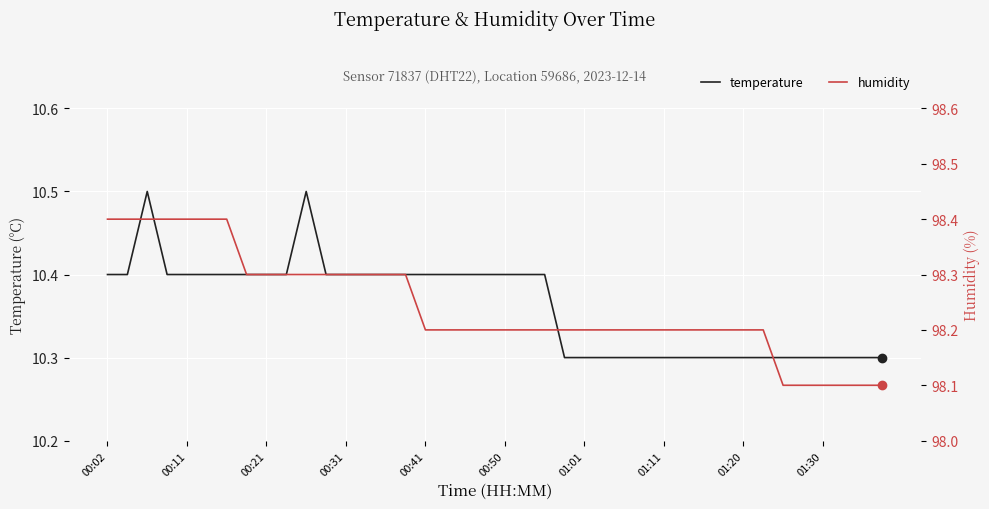

Reading left to right, what are all the values shown in this chart?

temperature: 10.4	10.4	10.5	10.4	10.4	10.4	10.4	10.4	10.4	10.4	10.5	10.4	10.4	10.4	10.4	10.4	10.4	10.4	10.4	10.4	10.4	10.4	10.4	10.3	10.3	10.3	10.3	10.3	10.3	10.3	10.3	10.3	10.3	10.3	10.3	10.3	10.3	10.3	10.3	10.3
humidity: 98.4	98.4	98.4	98.4	98.4	98.4	98.4	98.3	98.3	98.3	98.3	98.3	98.3	98.3	98.3	98.3	98.2	98.2	98.2	98.2	98.2	98.2	98.2	98.2	98.2	98.2	98.2	98.2	98.2	98.2	98.2	98.2	98.2	98.2	98.1	98.1	98.1	98.1	98.1	98.1